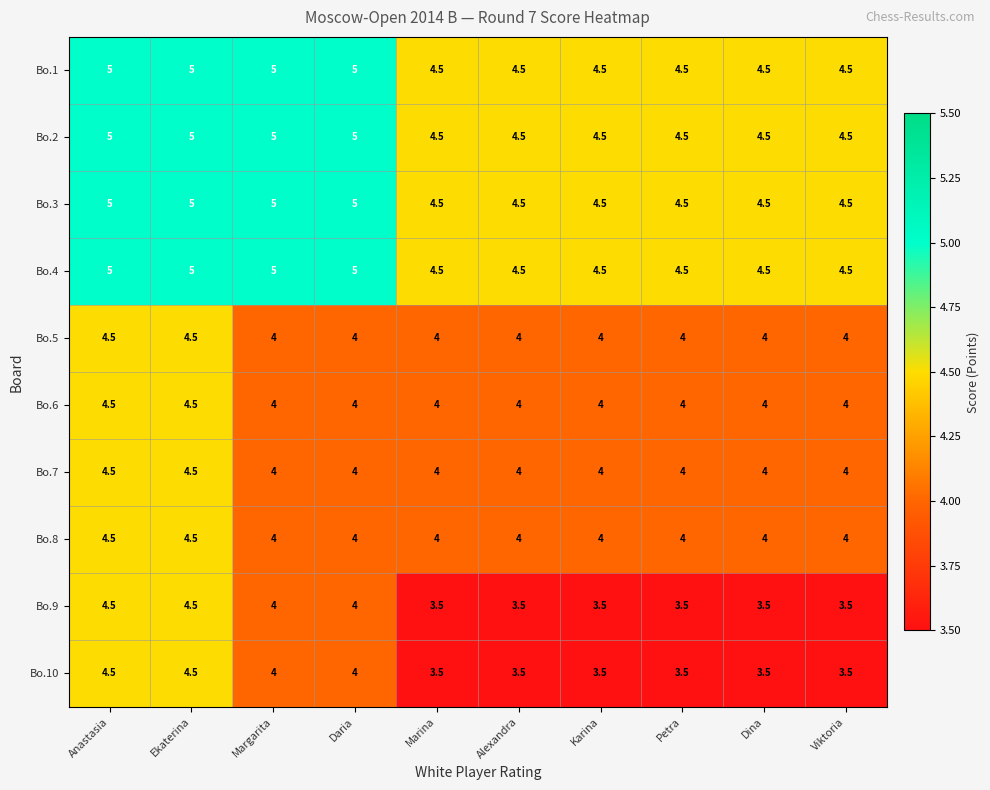

What is the spread (max minus min) of values at Karina?

1.0